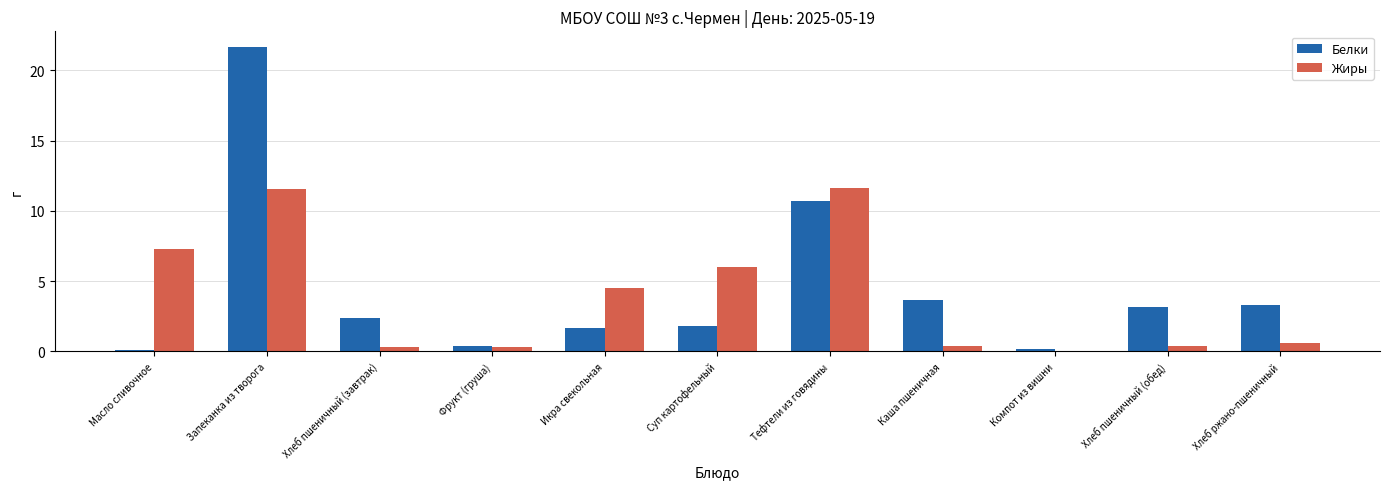

Is it true that Белки equals 5.2 at Хлеб пшеничный (обед)?

False